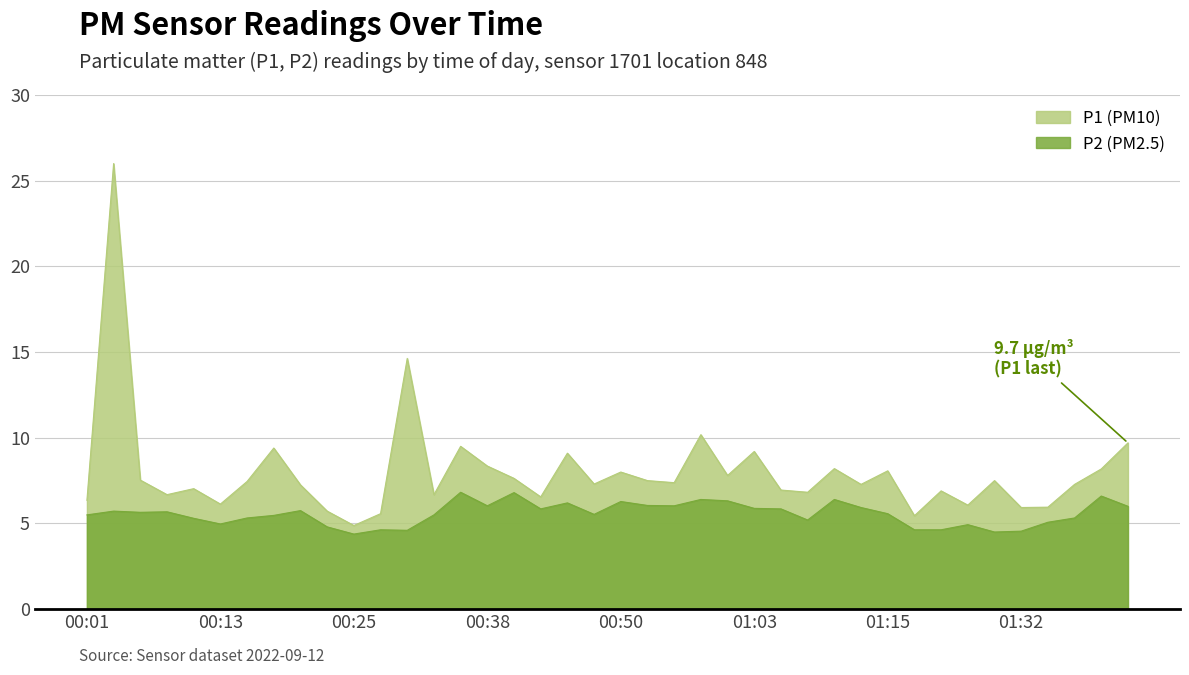

Between 00:50 and 01:00, which series saw the biggest shift?

P1